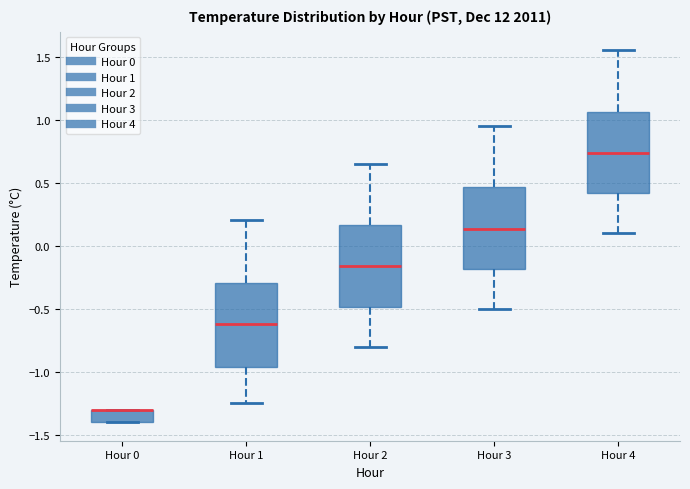

Reading left to right, transcribe this box plot: for each box, give where its median line is, the range the box spans, and where its two whiskers end, as read against the y-axis. The values are not printed on the chart, so give them approximately, as read against the axis.

Hour 0: median -1.30 (drawn on the box's upper edge), box -1.40 to -1.30, whiskers -1.40 to -1.30
Hour 1: median -0.60, box -0.95 to -0.30, whiskers -1.25 to 0.20
Hour 2: median -0.15, box -0.50 to 0.15, whiskers -0.80 to 0.65
Hour 3: median 0.15, box -0.20 to 0.45, whiskers -0.50 to 0.95
Hour 4: median 0.75, box 0.40 to 1.05, whiskers 0.10 to 1.55